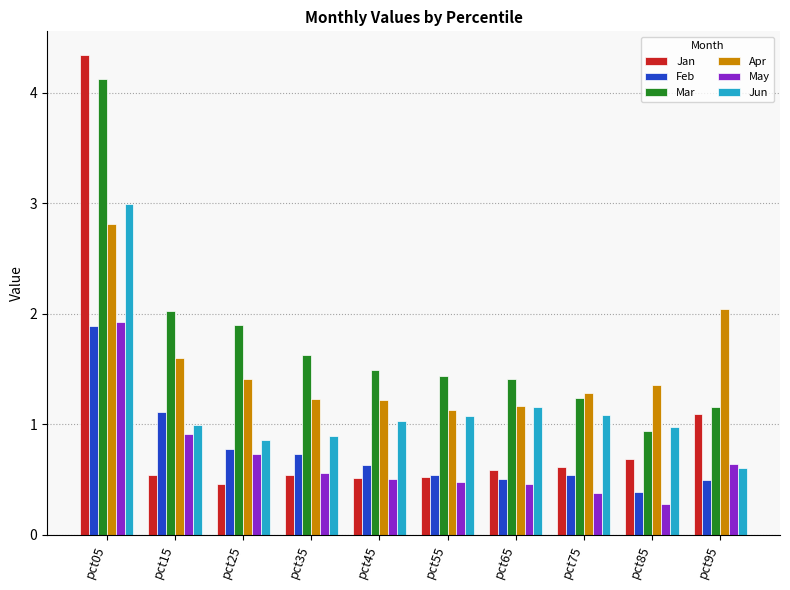

What is the difference between the maximum and minimum values in the Apr series?

1.7